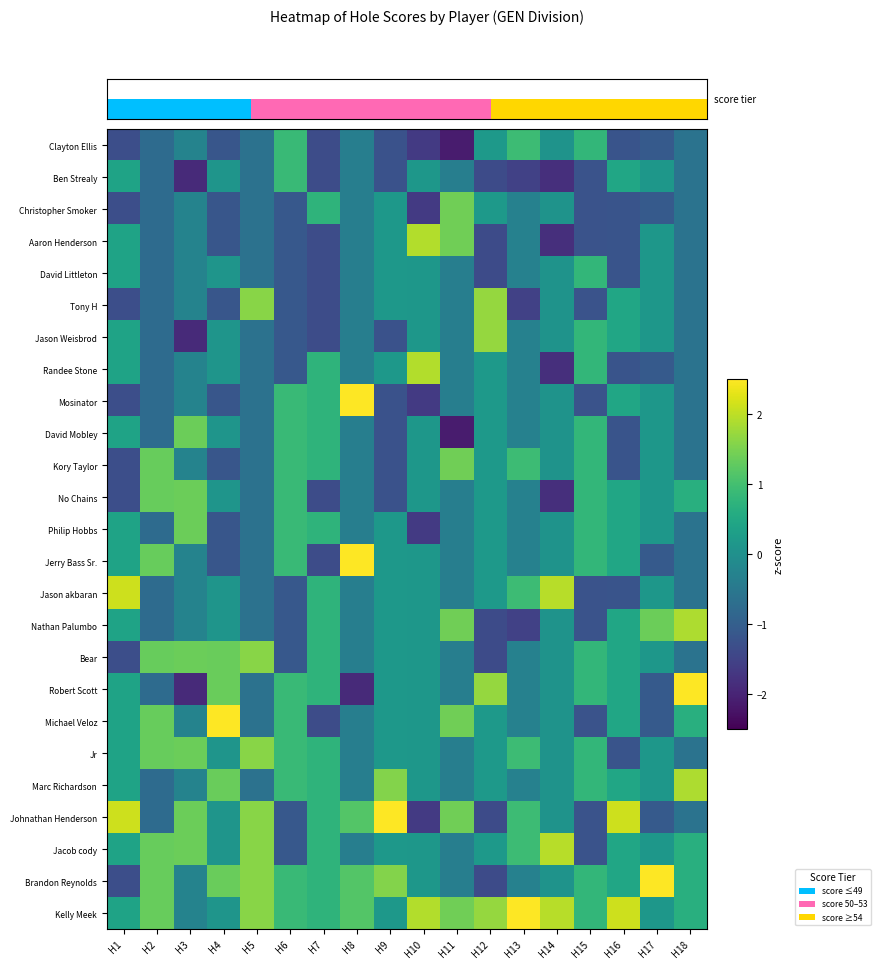

What is the average value of the Jerry Bass Sr. series?

0.1